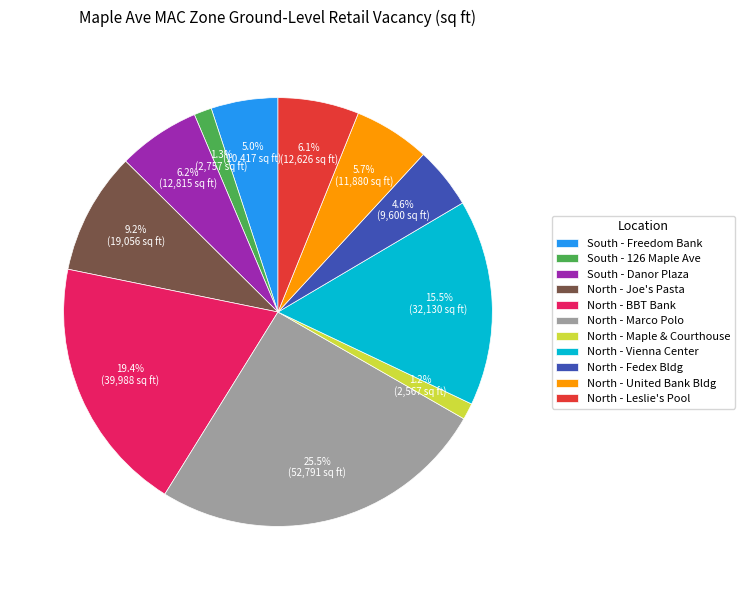

How many slices are in this pie chart?

11